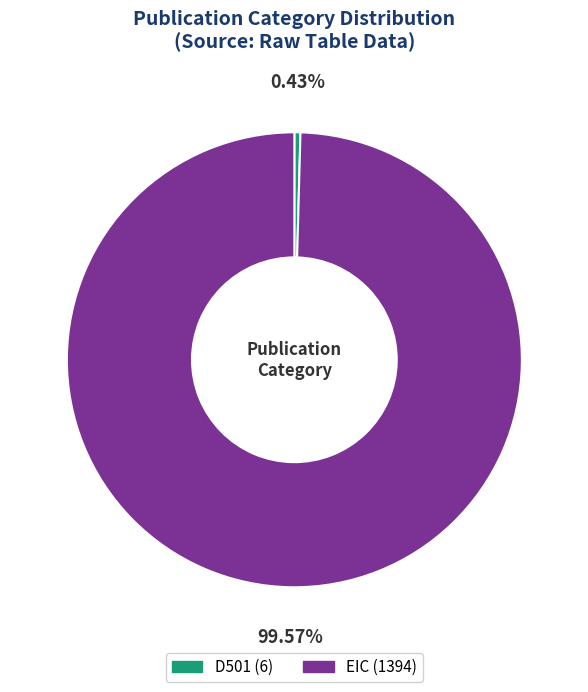

Between EIC and D501, which is larger?

EIC